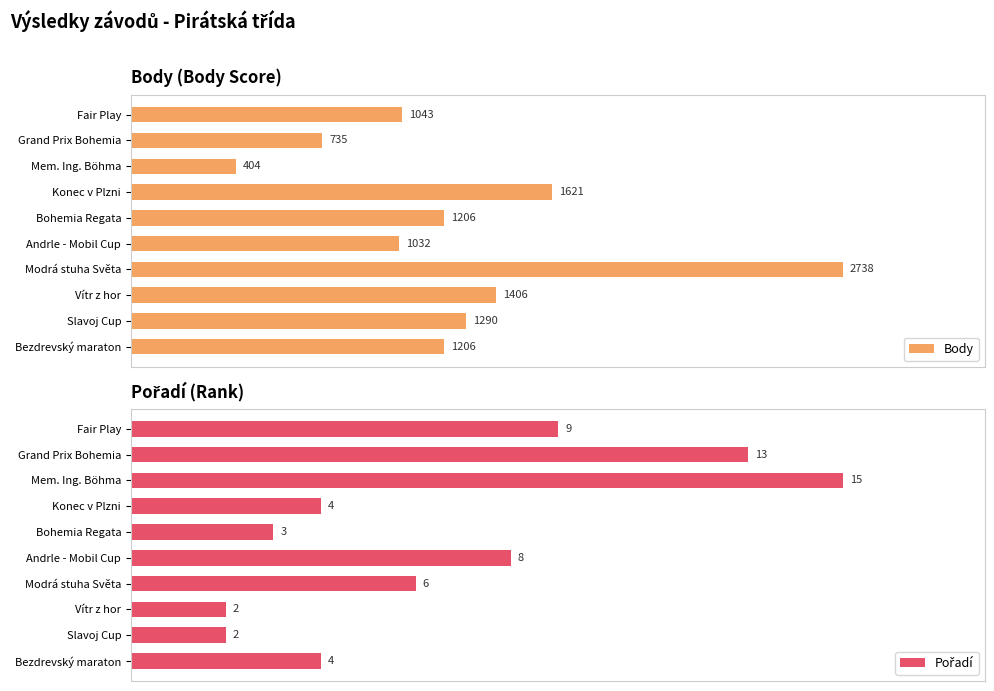

True or false: Body has a value of 15.4 at Andrle - Mobil Cup.

False